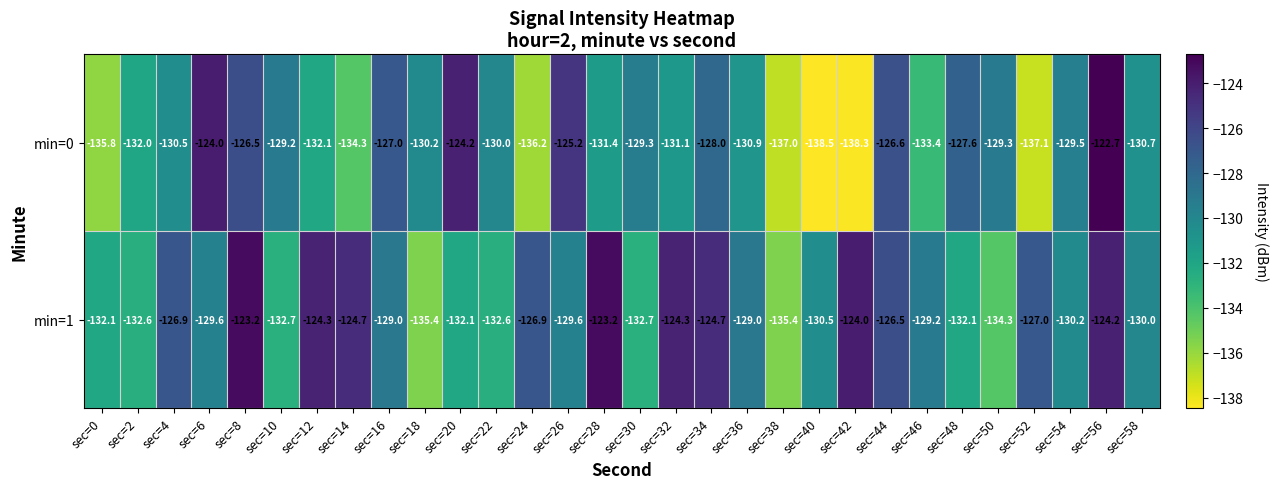

List the series in order of their peak value, highest first.

min=0, min=1